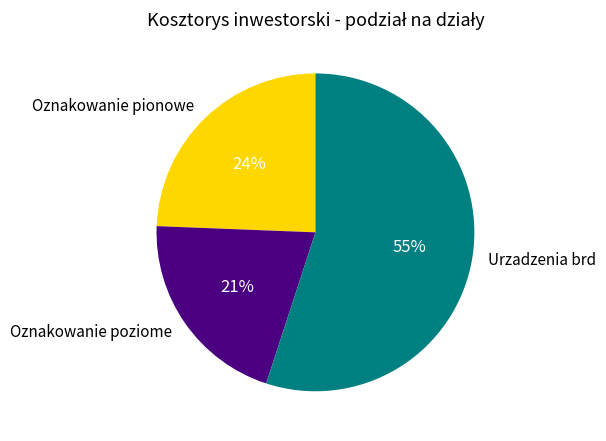

Rank the categories by value from lowest to highest.

Oznakowanie poziome, Oznakowanie pionowe, Urzadzenia brd